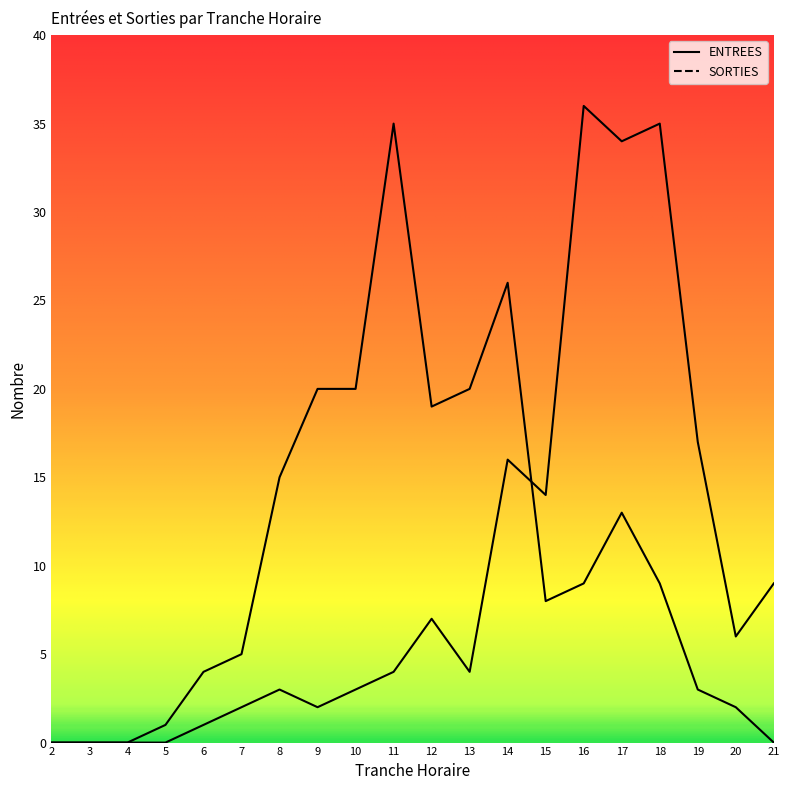

What is the difference between the maximum and minimum values in the SORTIES series?

36